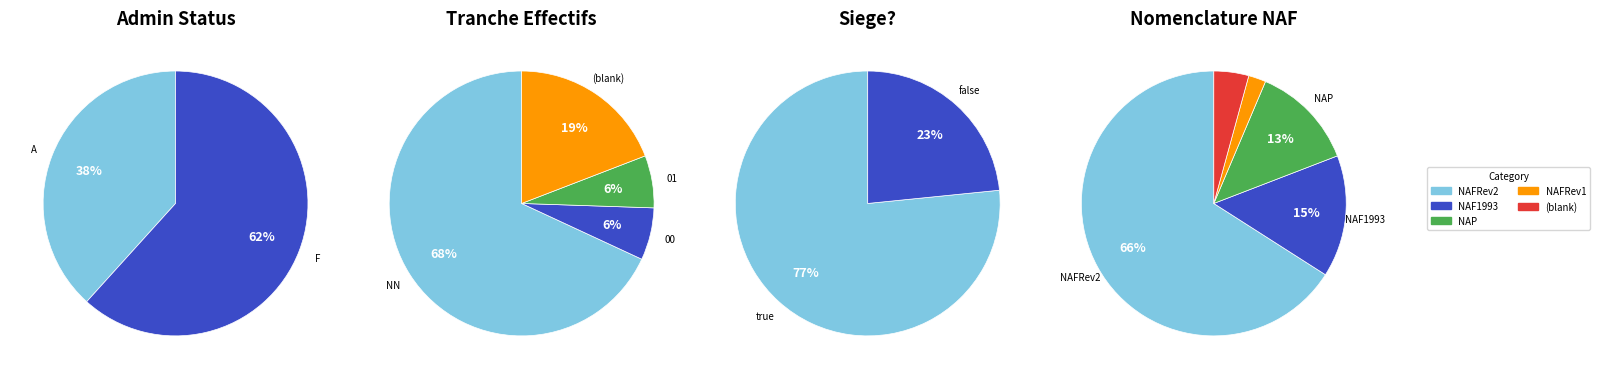

What is the total percentage of F and A?

100.0%